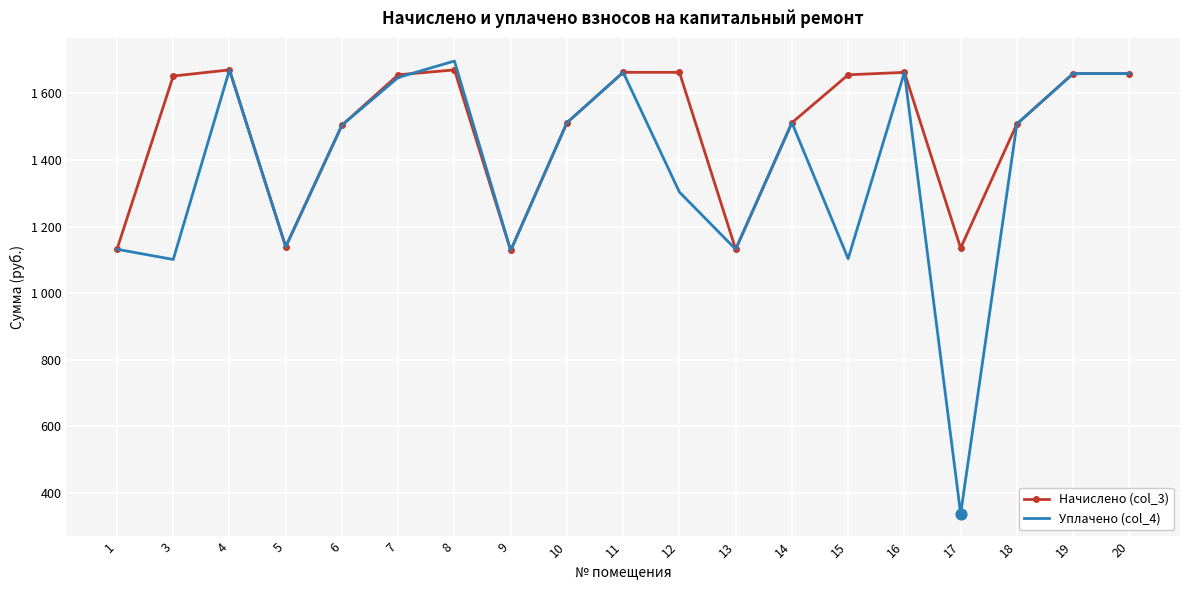

What is the total value across all series at 15?

2759.1